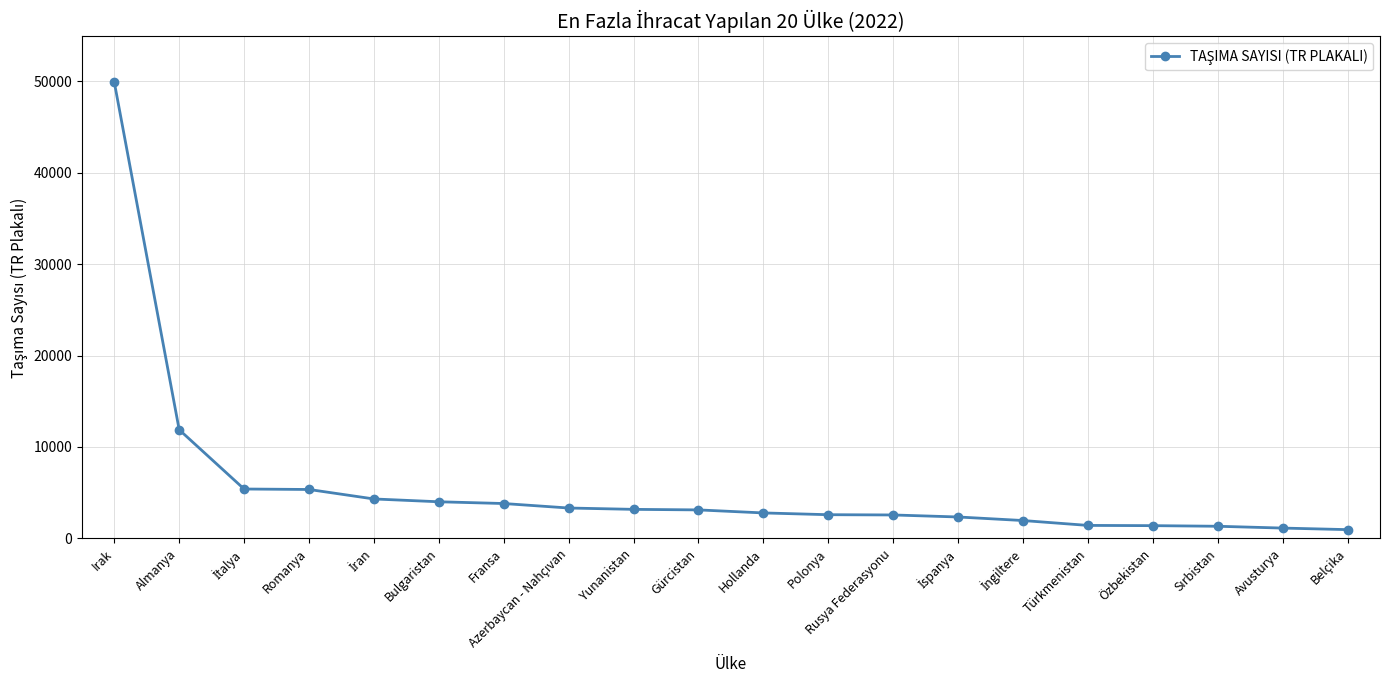

Is it true that the value at Özbekistan is 1384?

True